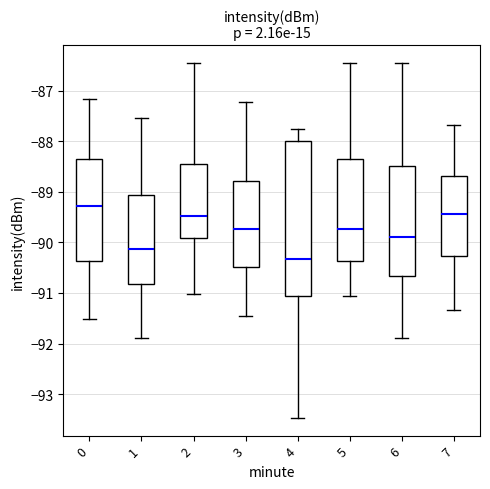

Reading left to right, transcribe this box plot: for each box, give where its median line is, the range the box spans, and where its two whiskers end, as read against the y-axis. The values are not printed on the chart, so give them approximately, as read against the axis.

0: median -89.3, box -90.4 to -88.4, whiskers -91.5 to -87.2
1: median -90.1, box -90.8 to -89.1, whiskers -91.9 to -87.5
2: median -89.5, box -89.9 to -88.5, whiskers -91.0 to -86.4
3: median -89.7, box -90.5 to -88.8, whiskers -91.4 to -87.2
4: median -90.3, box -91.1 to -88.0, whiskers -93.5 to -87.8
5: median -89.7, box -90.4 to -88.3, whiskers -91.1 to -86.4
6: median -89.9, box -90.7 to -88.5, whiskers -91.9 to -86.4
7: median -89.4, box -90.3 to -88.7, whiskers -91.3 to -87.7